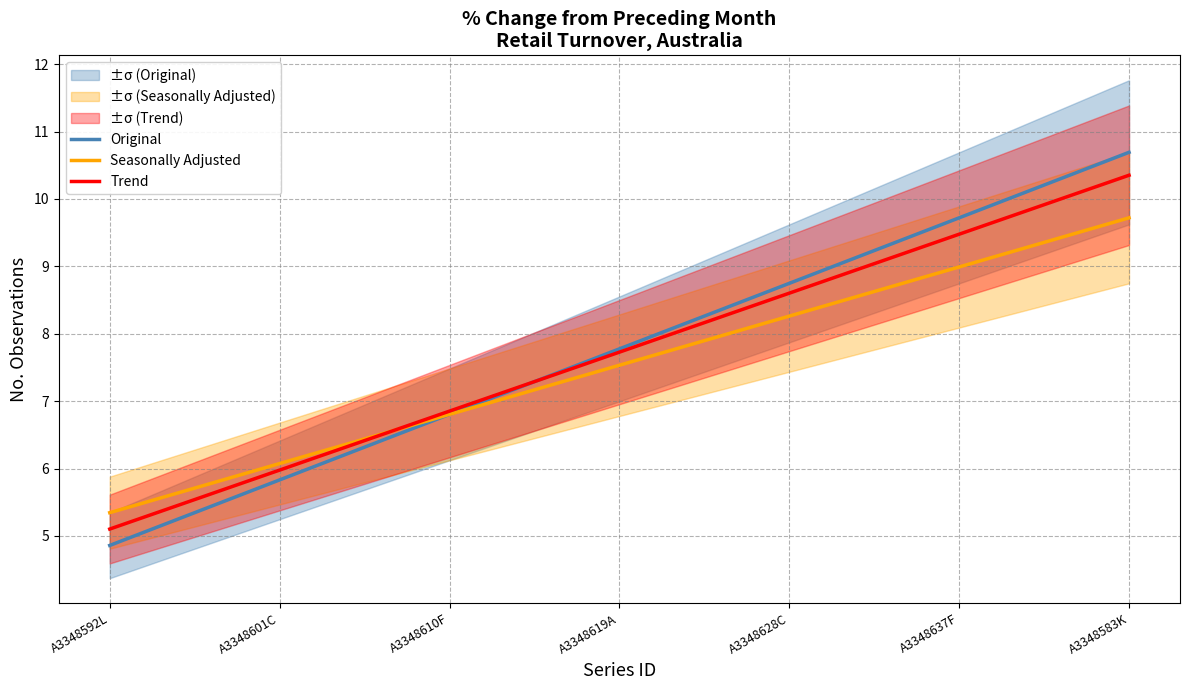

How many times do Seasonally Adjusted and Trend cross each other?

1